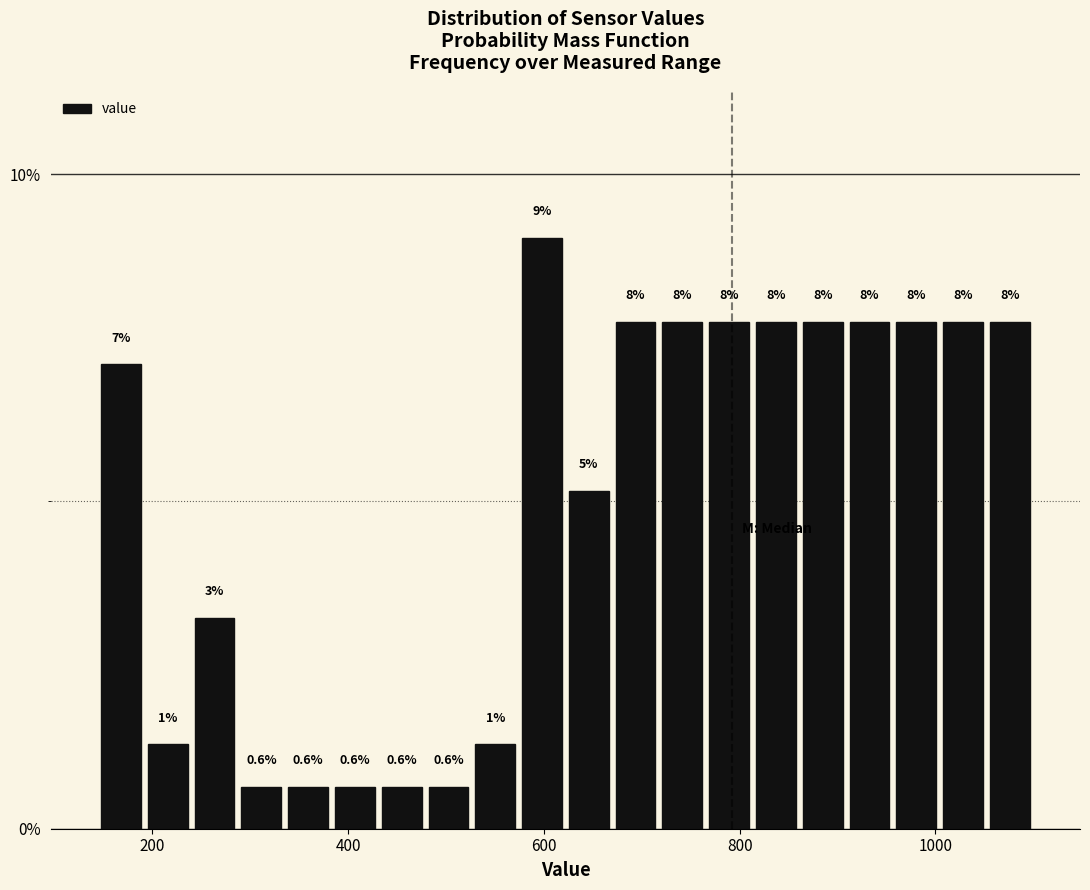

Around what value on the x-axis is the tallest bar? Give the approximate position of its centre, as read against the axis.

600